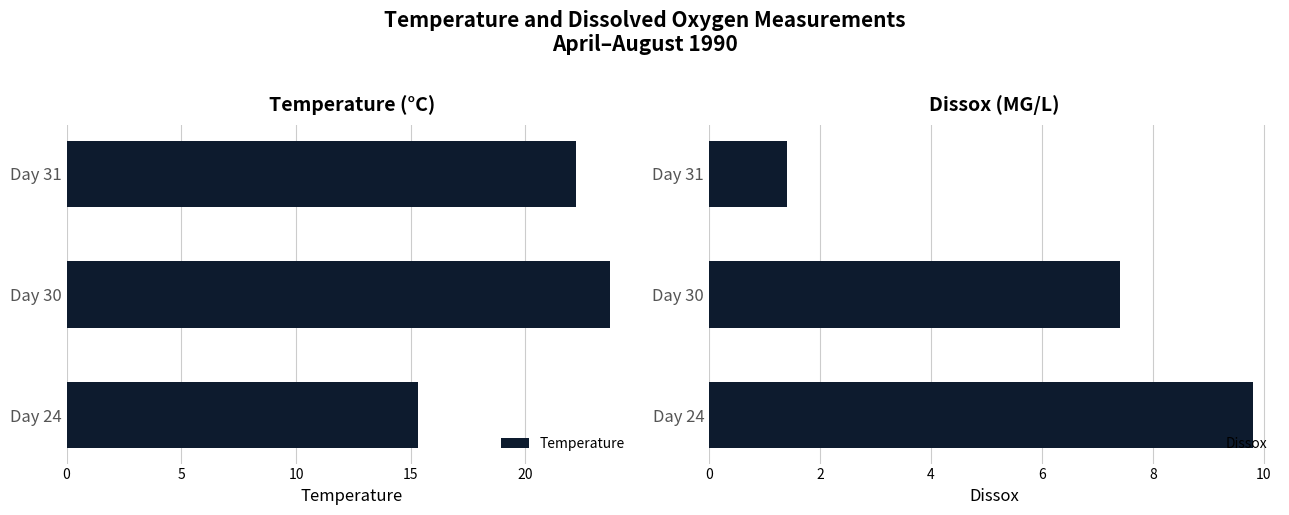

Reading left to right, transcribe all the data shown in this chart.

Temperature: 15.3	23.7	22.2
Dissox: 9.8	7.4	1.4